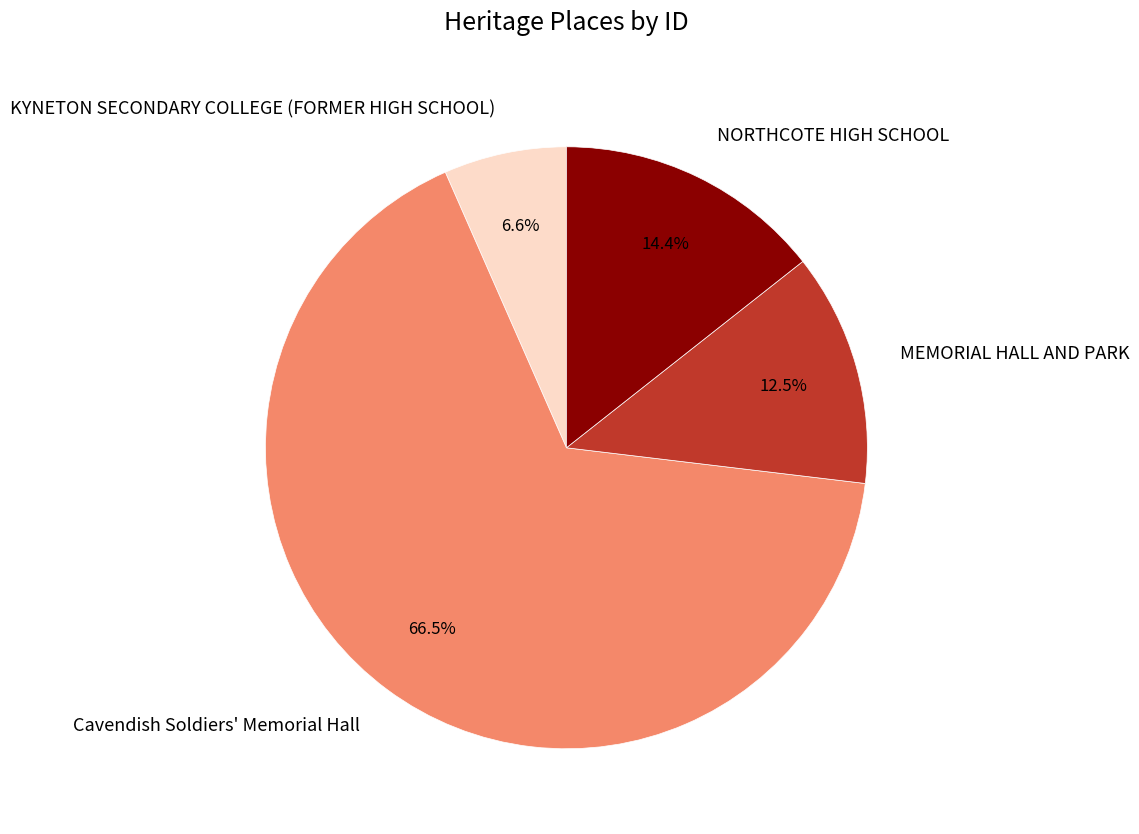

To the nearest percent, what portion does NORTHCOTE HIGH SCHOOL represent?

14%